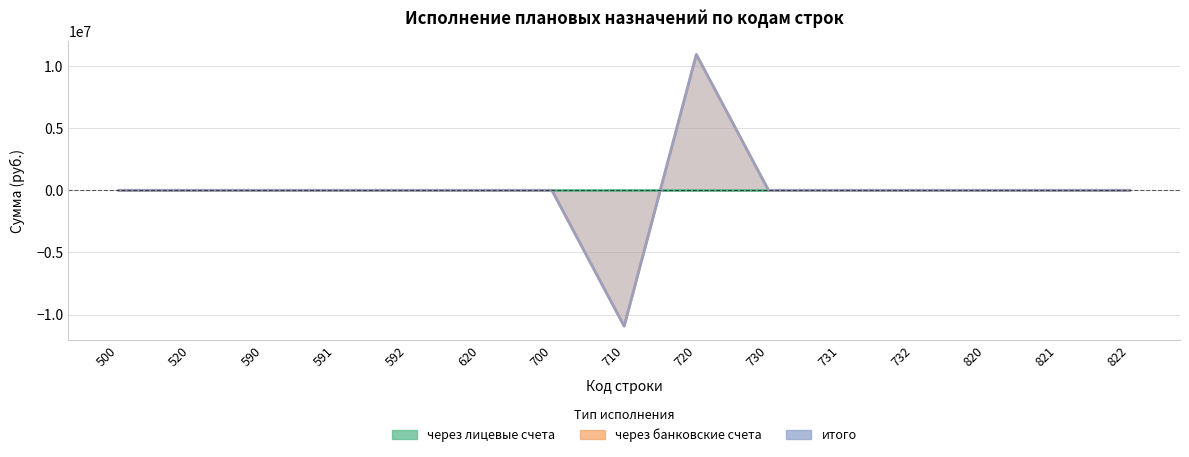

True or false: через банковские счета and итого cross at least once.

False